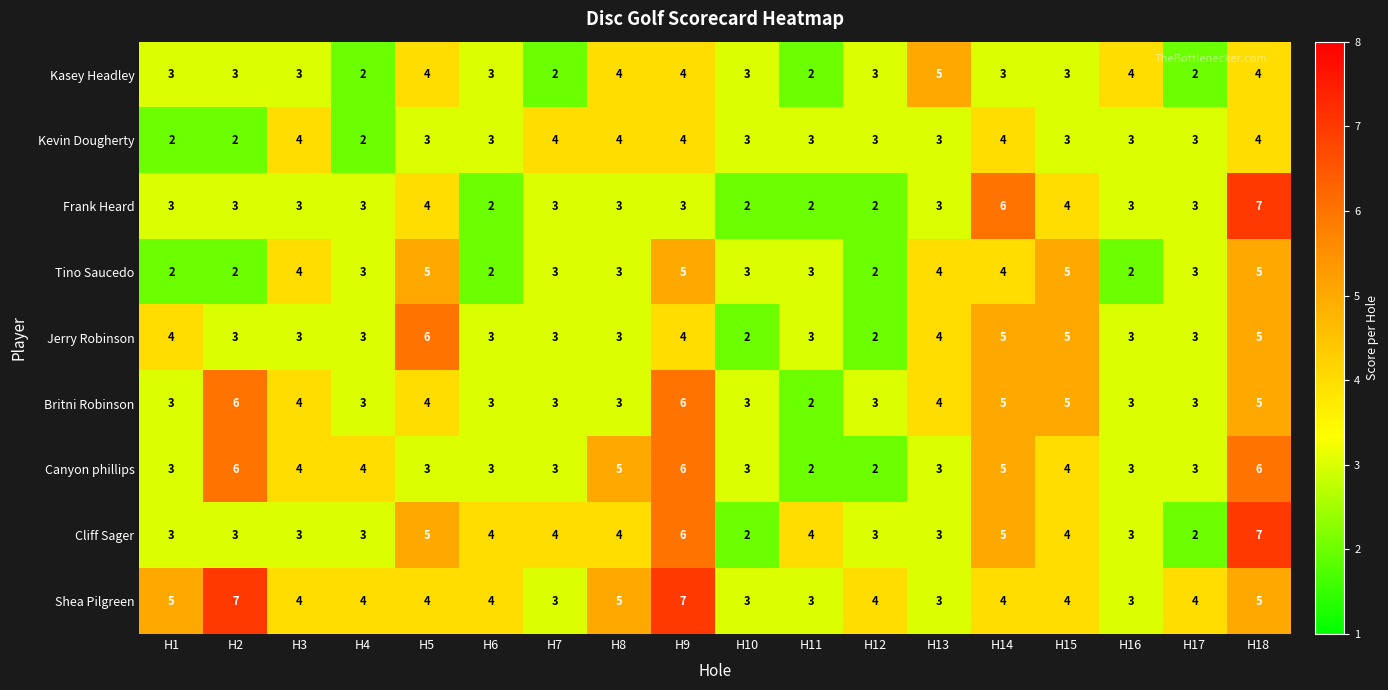

What is the difference between the highest and lowest values at H14?

3